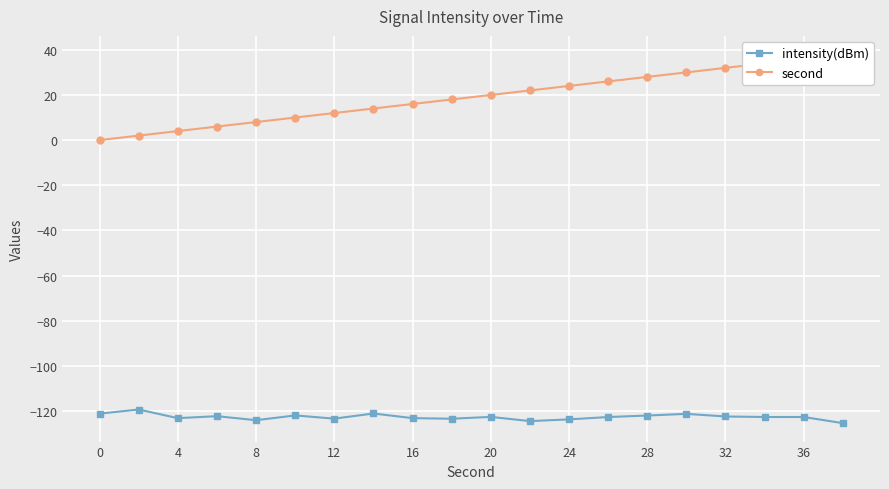

What is the highest value of the intensity(dBm) series?

-119.3